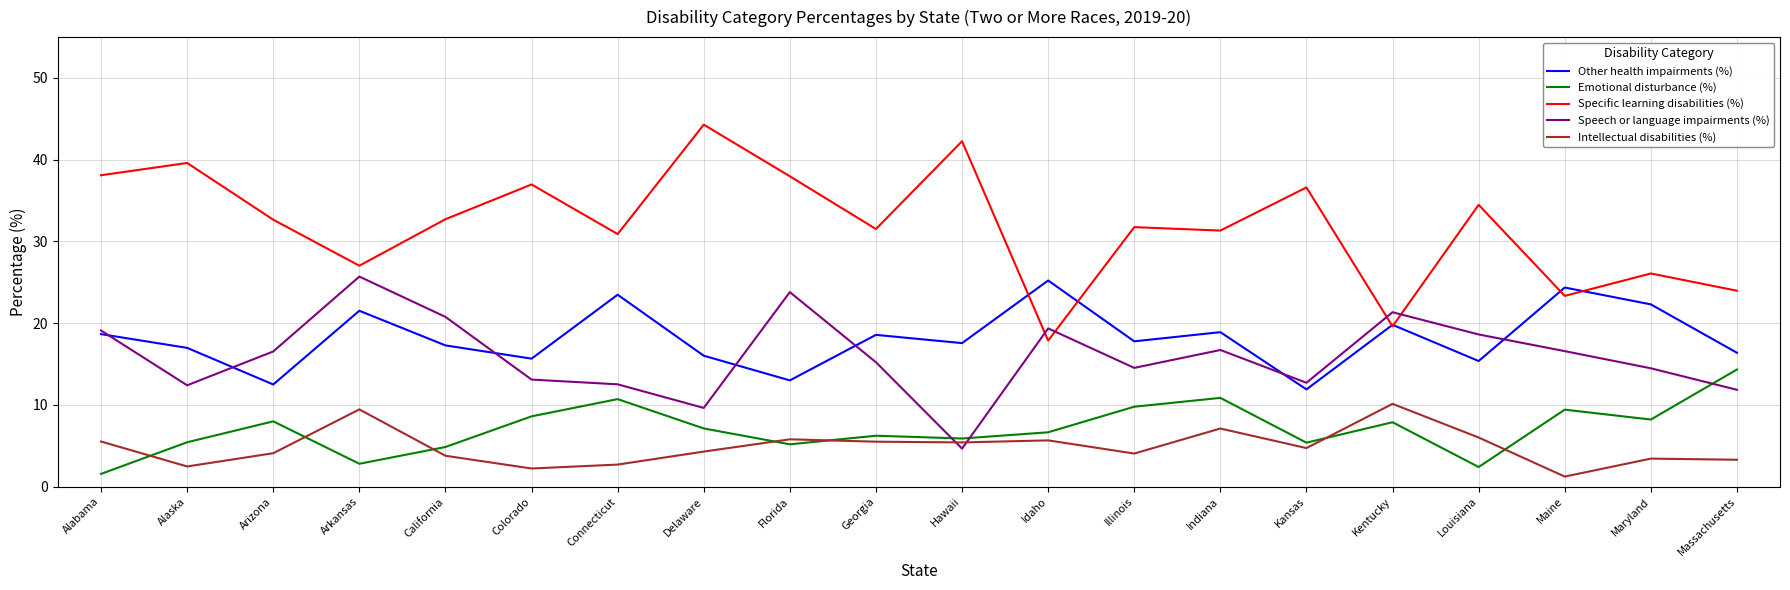

Which series changed the most between Alabama and Kentucky?

Specific learning disabilities (%)